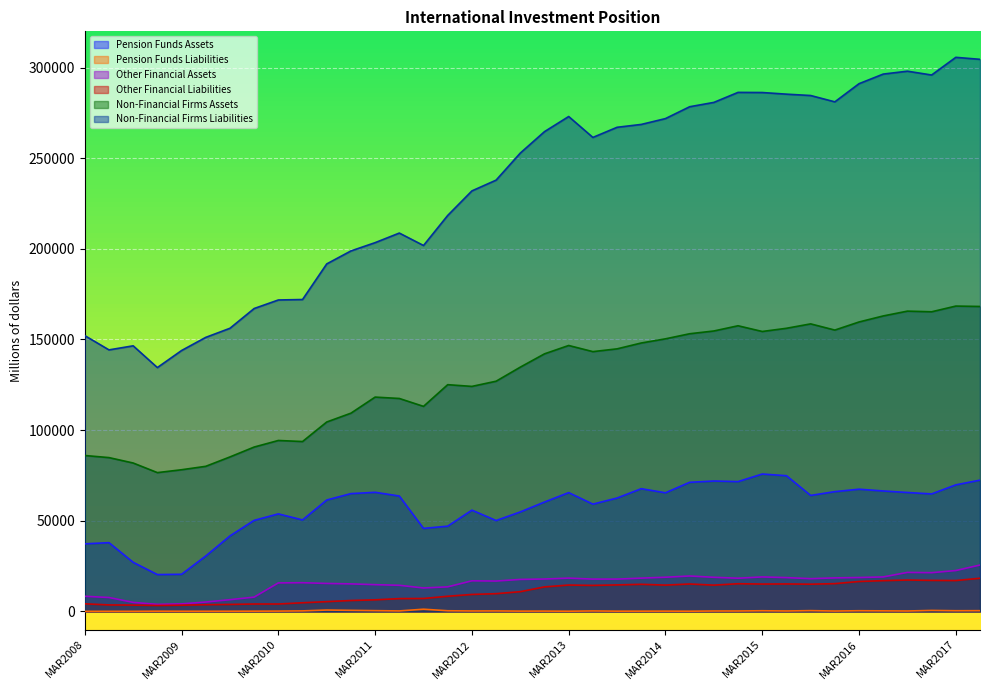

Rank the series by their maximum value, from highest to lowest.

Non-Financial Firms Liabilities, Non-Financial Firms Assets, Pension Funds Assets, Other Financial Assets, Other Financial Liabilities, Pension Funds Liabilities